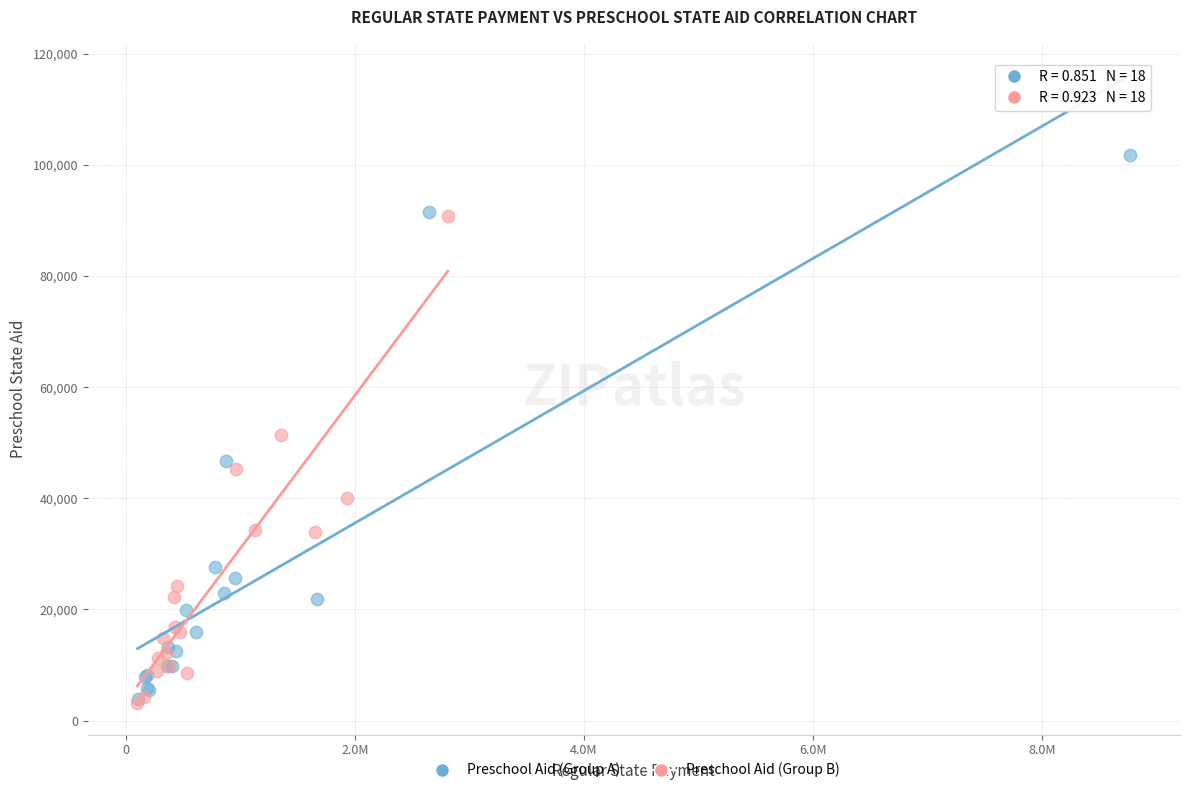

Which series has the widest spread of Y values?

Preschool Aid (Group A)